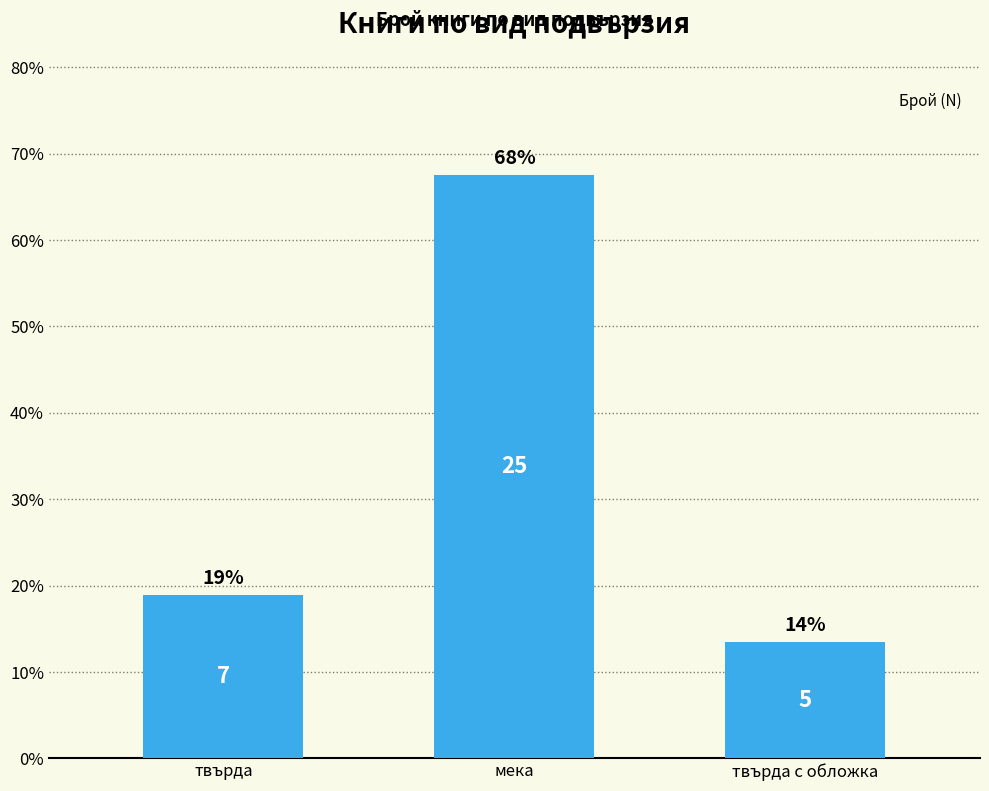

Where is the data nearest to the value 40?

твърда